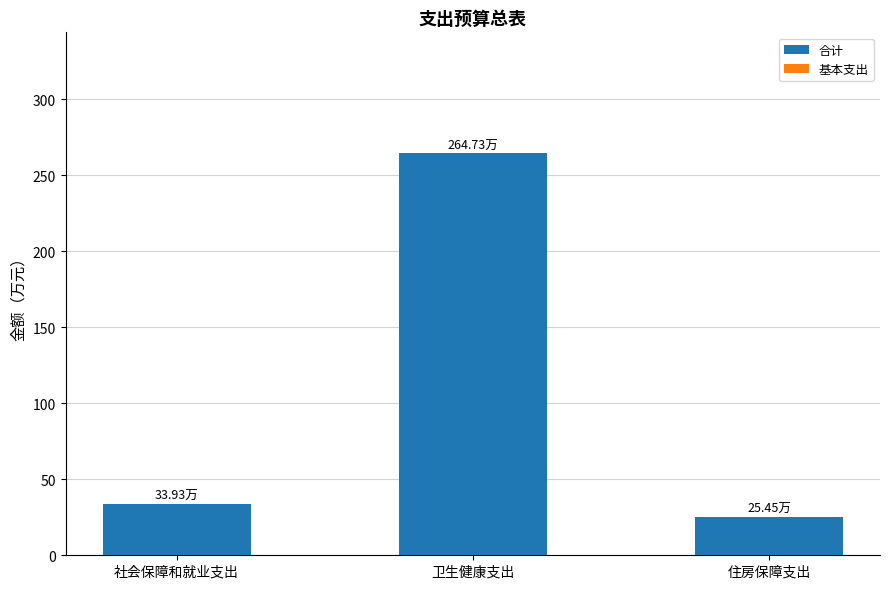

Rank the categories by value from highest to lowest.

卫生健康支出, 社会保障和就业支出, 住房保障支出